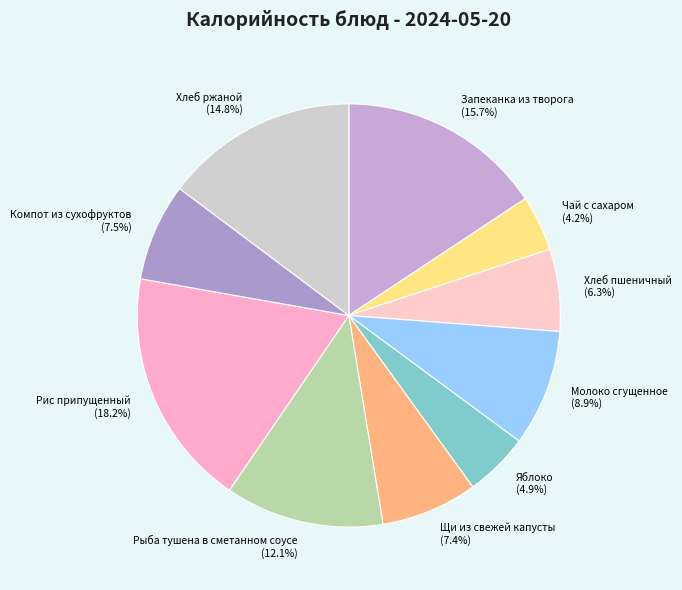

Do Яблоко and Щи из свежей капусты together represent more than half of the pie?

No